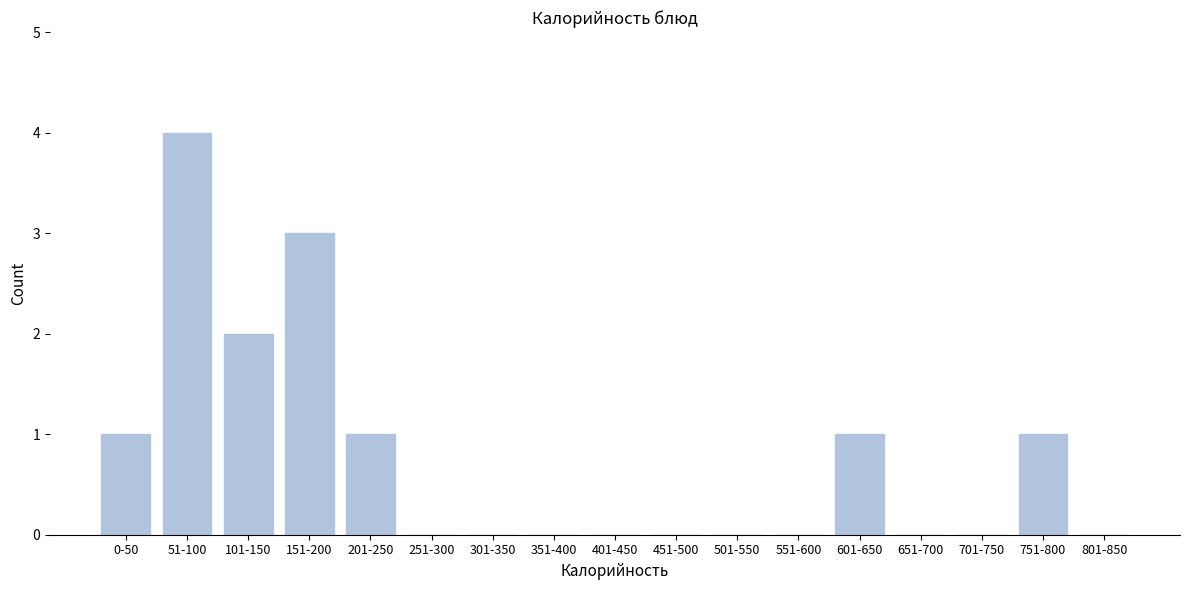

Reading right to left, transcribe all the data shown in this chart.

801-850=0	751-800=1	701-750=0	651-700=0	601-650=1	551-600=0	501-550=0	451-500=0	401-450=0	351-400=0	301-350=0	251-300=0	201-250=1	151-200=3	101-150=2	51-100=4	0-50=1